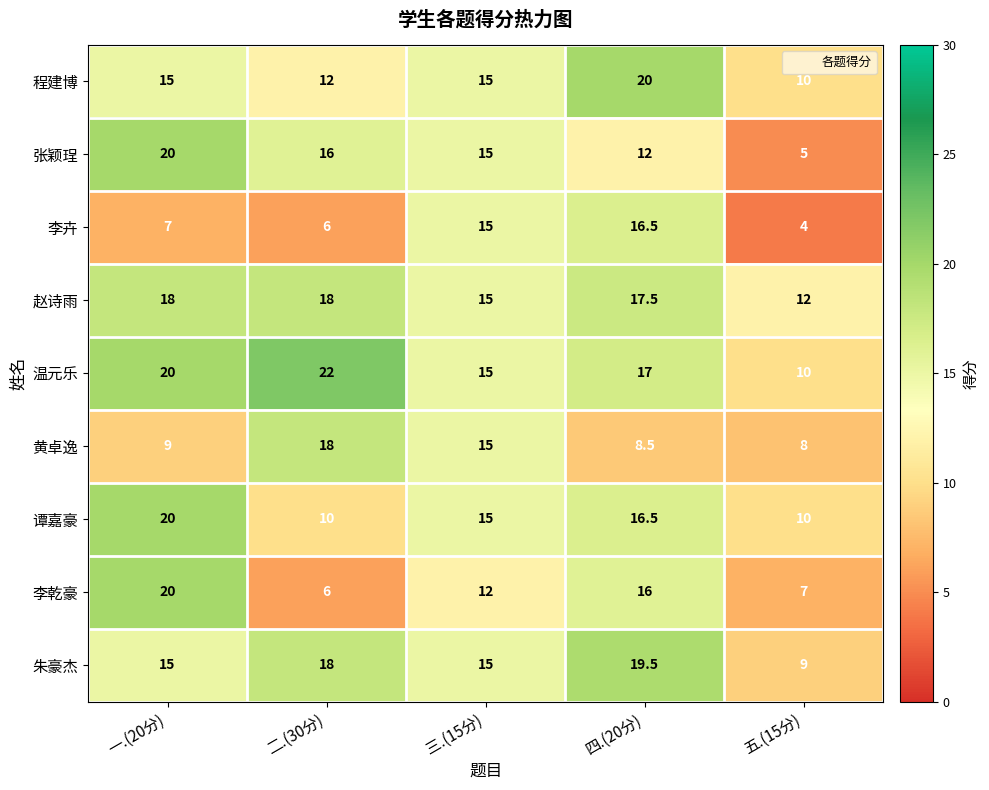

Is the value of 黄卓逸 at 三.(15分) greater than the value of 李乾豪 at 四.(20分)?

No